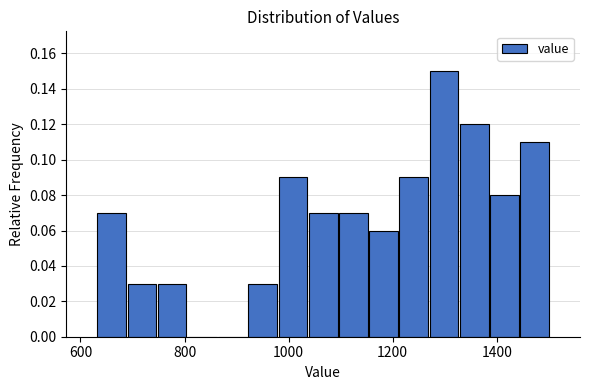

Read against the x-axis, roughly where is the centre of the tallest bar?

1300